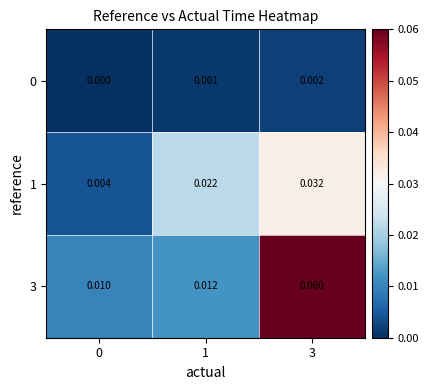

Is the value of 0 at 1 greater than the value of 3 at 0?

No